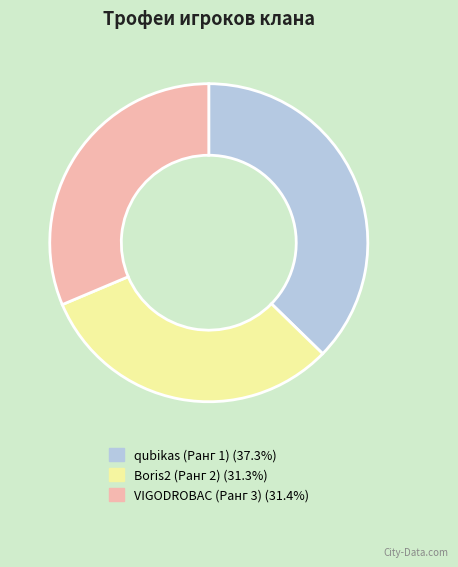

Does any single category account for the majority?

No